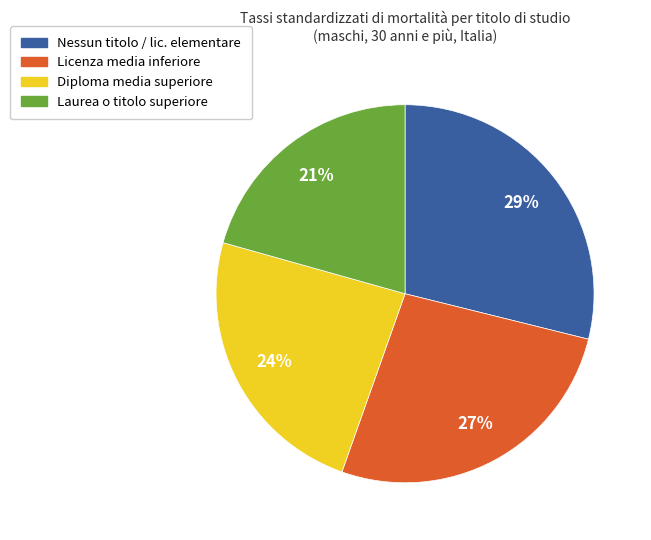

To the nearest percent, what portion does Diploma media superiore represent?

24%